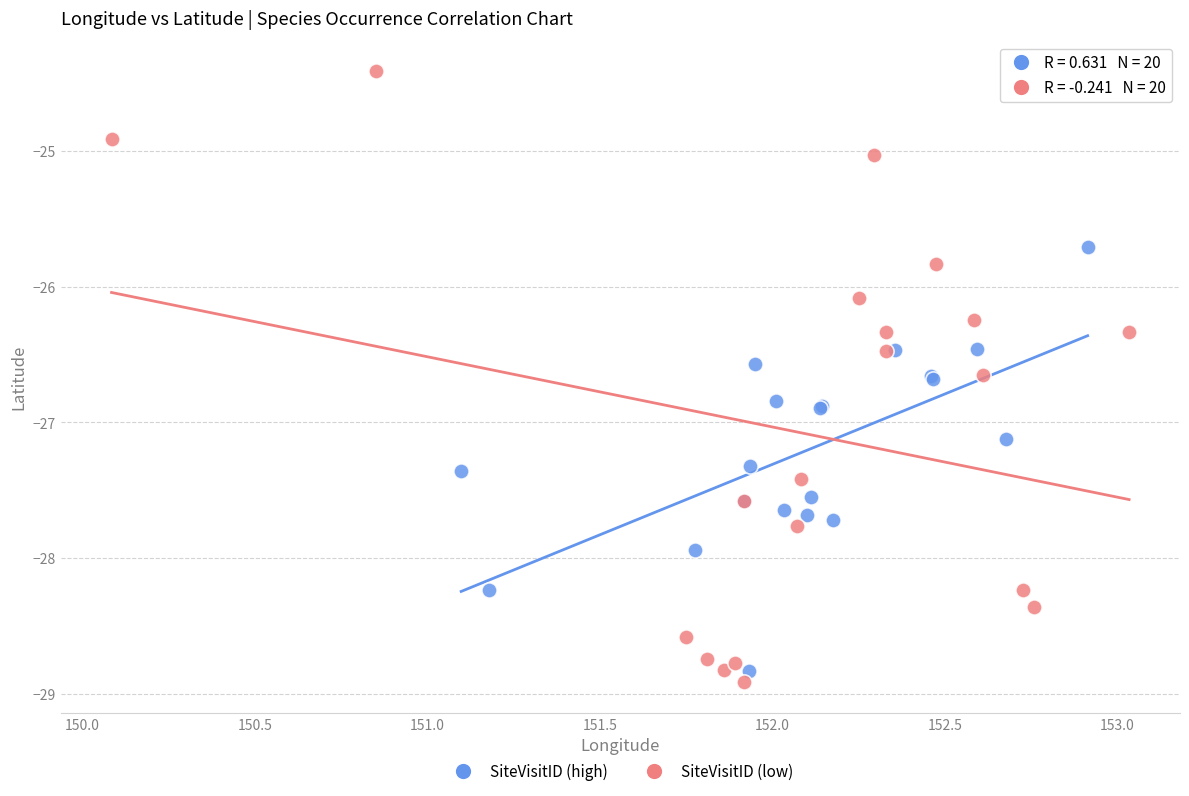

Which series contains the lowest Y value?

SiteVisitID (low)